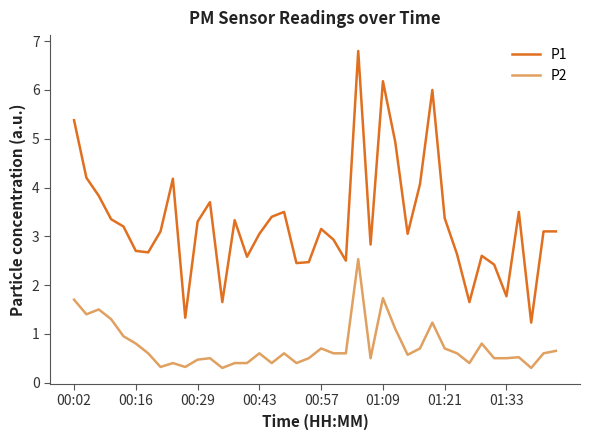

True or false: P1 and P2 cross at least once.

False